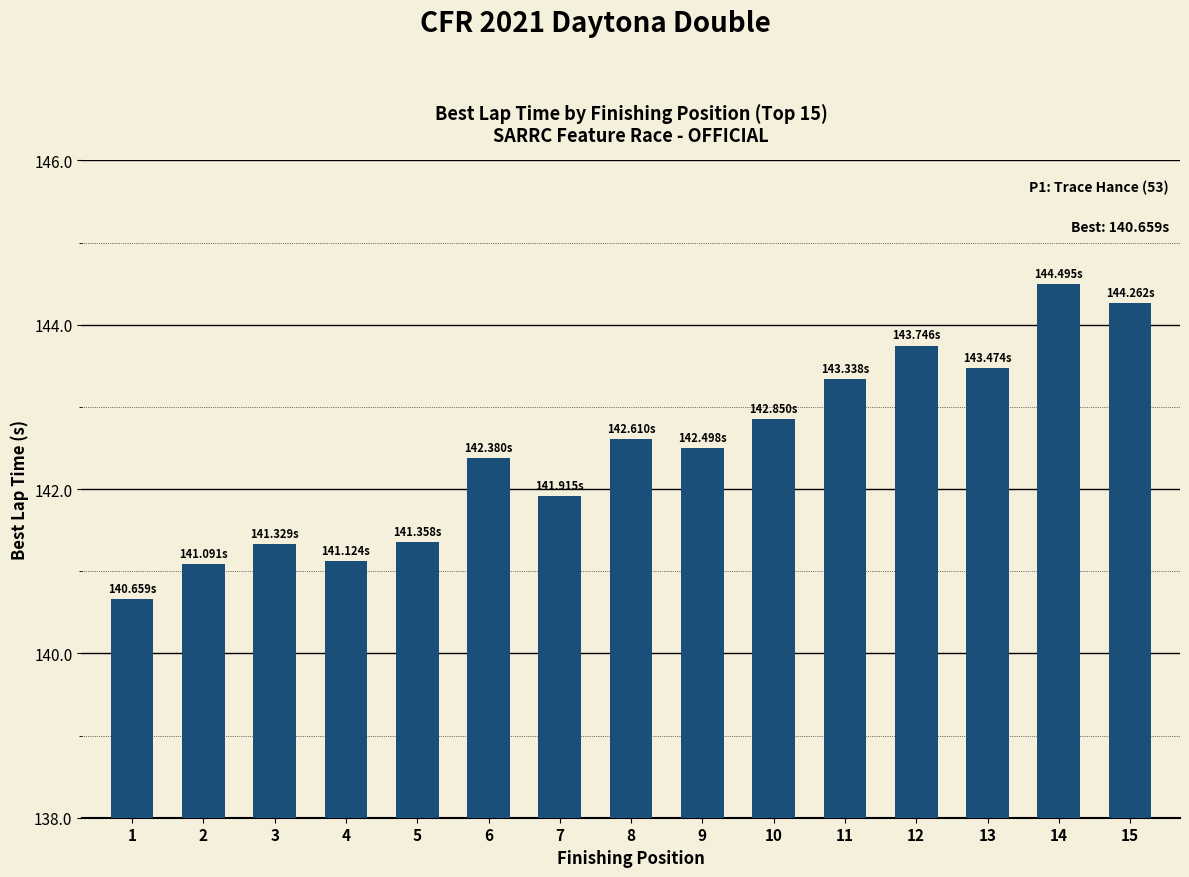

At which label is the value closest to 142?

7